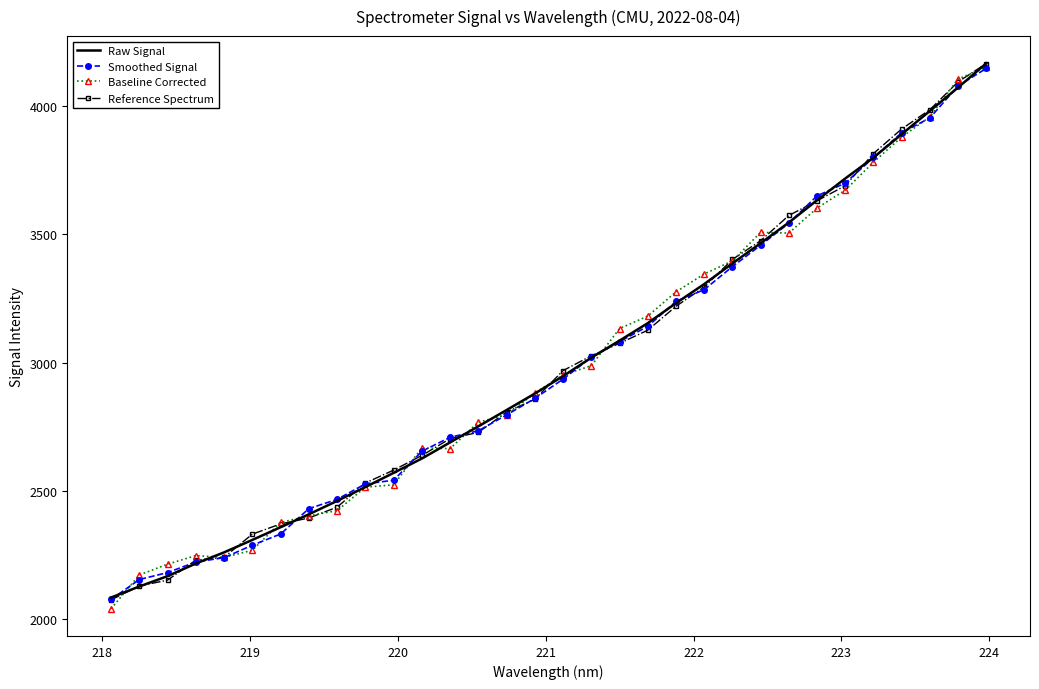

True or false: Reference Spectrum and Smoothed Signal cross at least once.

True